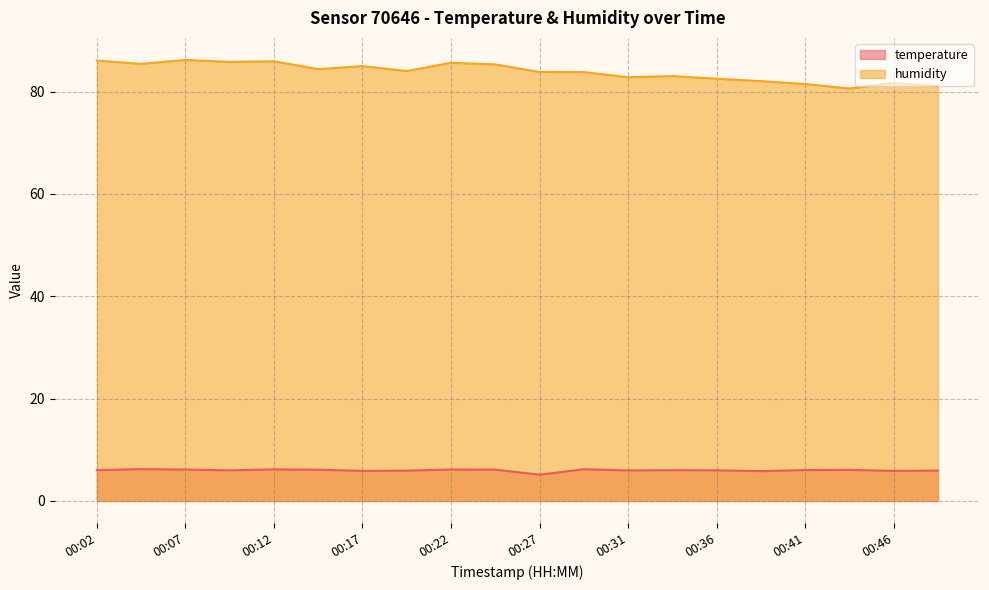

At 00:36, list the series in order from smallest to largest.

temperature, humidity